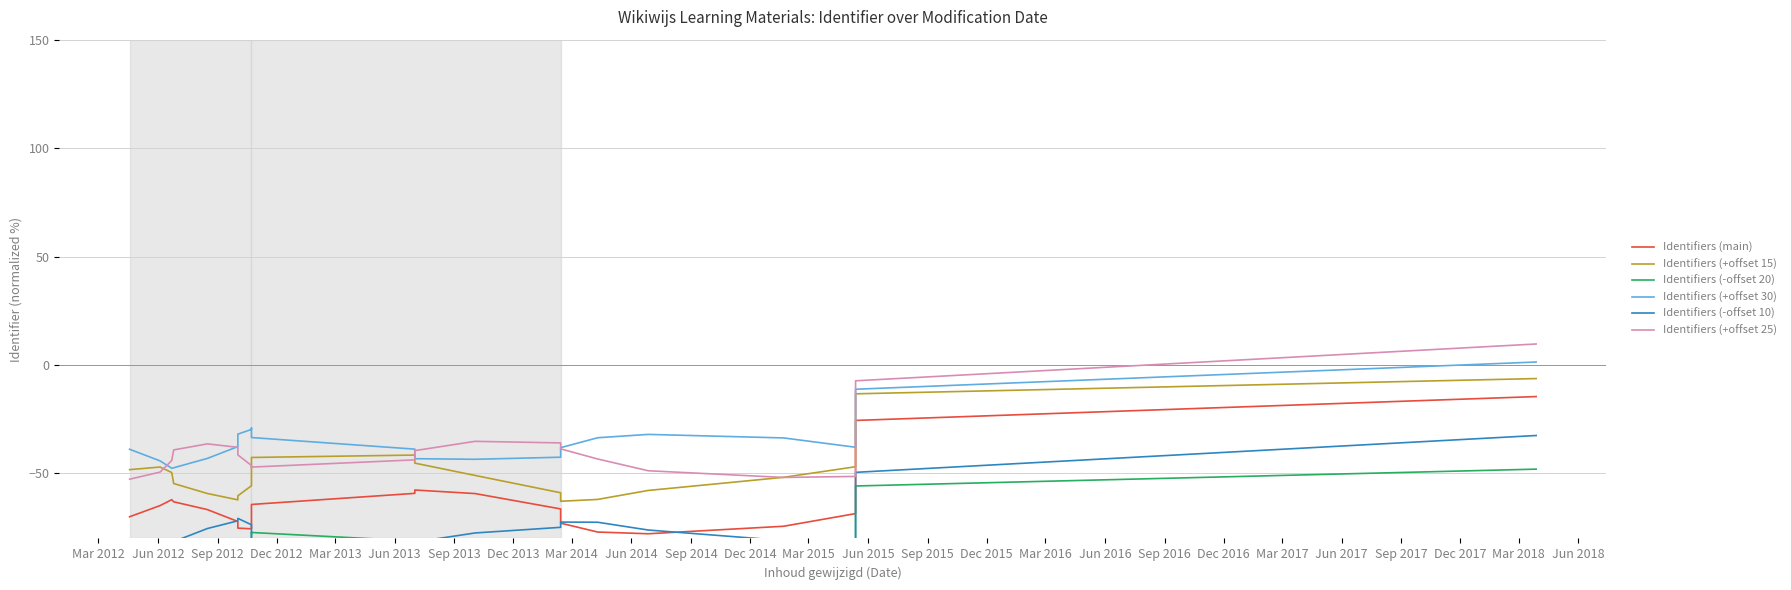

What is the difference between the maximum and second lowest values in the Identifiers (-offset 10) series?

53.7